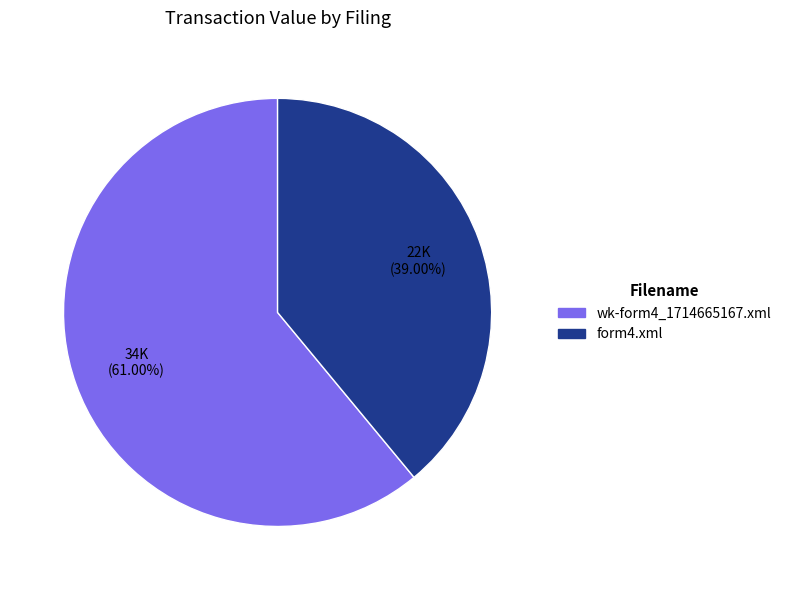

Combined, what portion of the pie is form4.xml and wk-form4_1714665167.xml?

100.0%